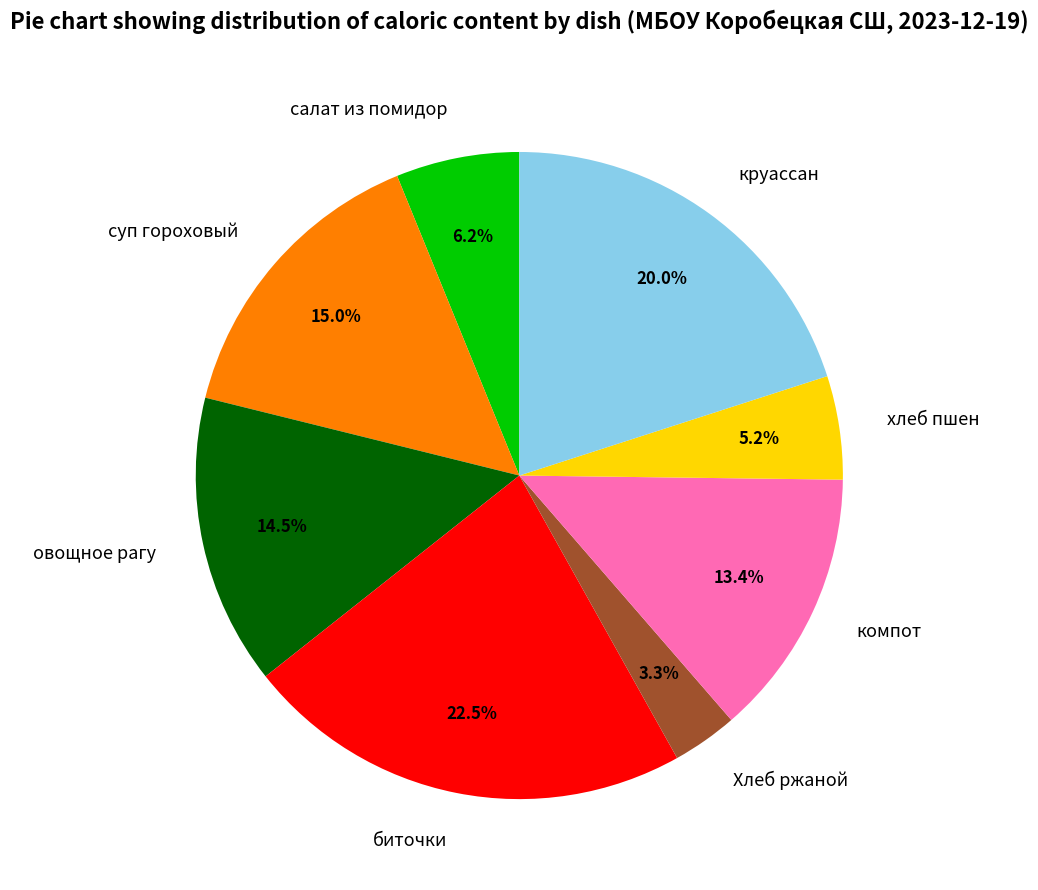

How much of the chart is everything except компот?

86.6%